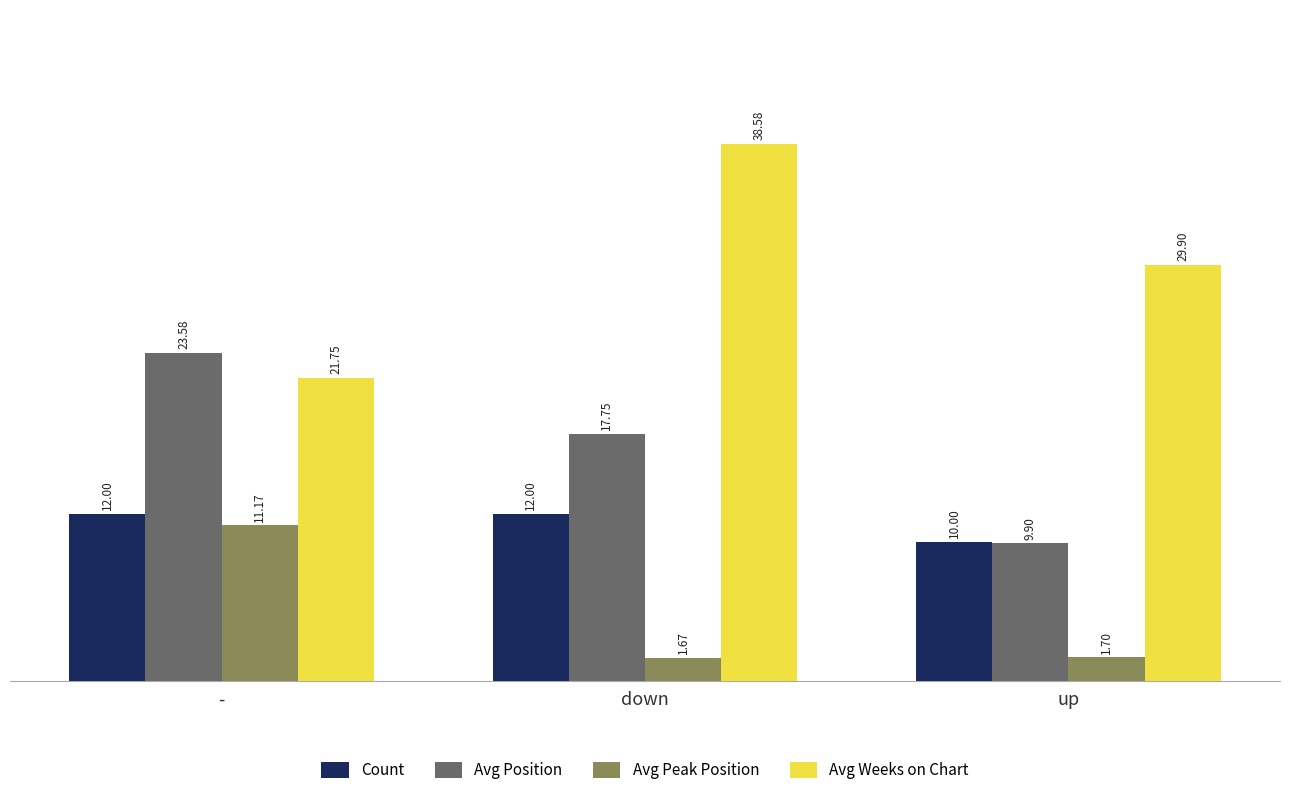

Reading left to right, extract all data points from this chart.

Count: 12.0	12.0	10.0
Avg Position: 23.6	17.8	9.9
Avg Peak Position: 11.2	1.7	1.7
Avg Weeks on Chart: 21.8	38.6	29.9